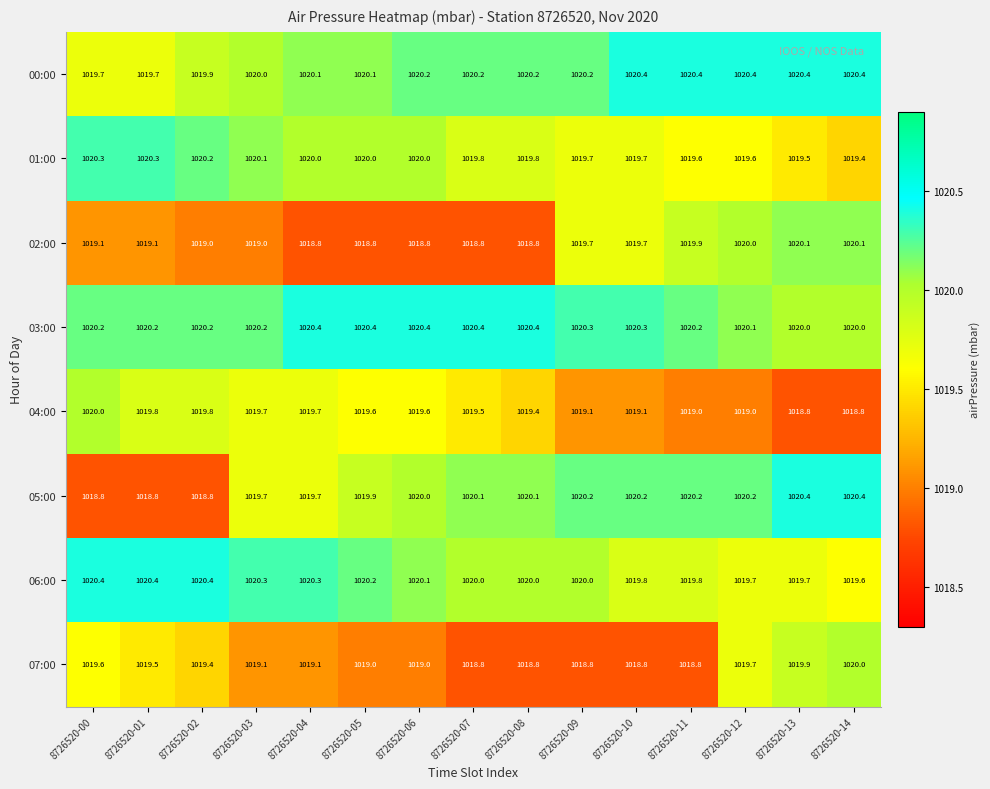

True or false: 04:00 has a value of 1019.7 at 8726520-03.

True